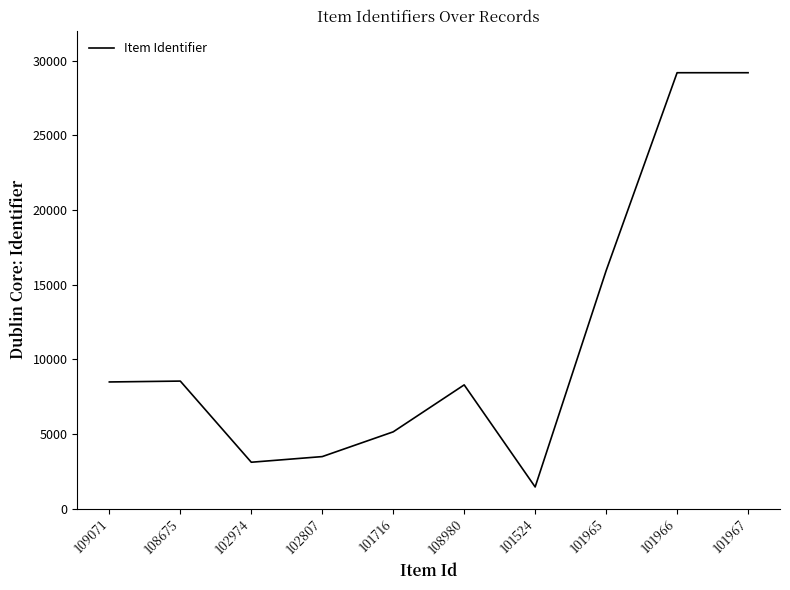

Where is the data nearest to the value 15315?

101965